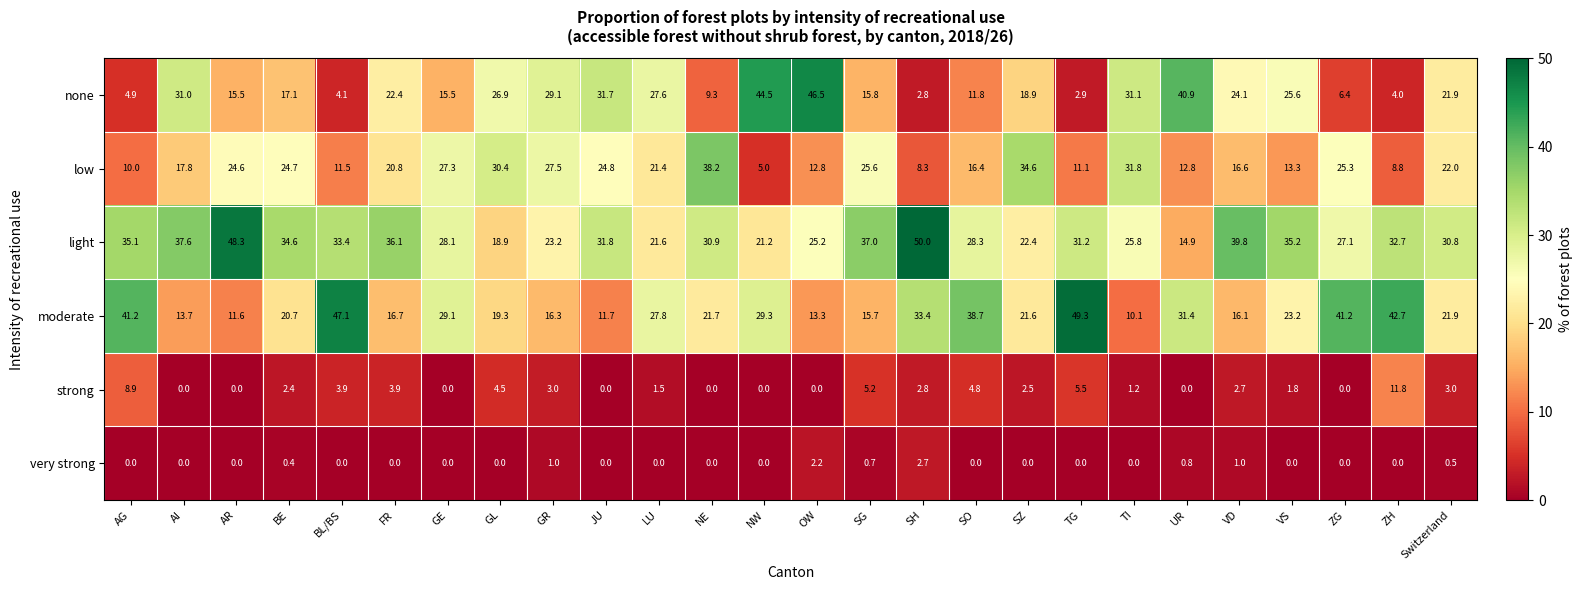

What is the sum of all moderate values?

664.8